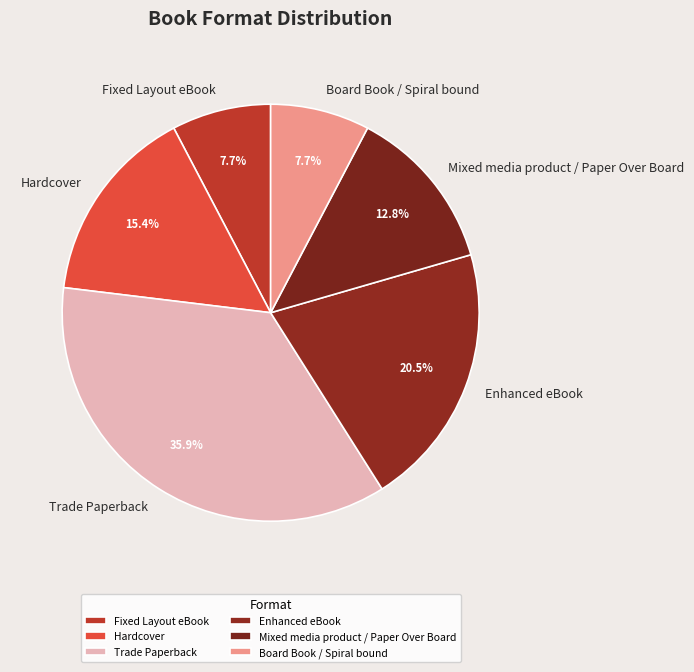

How many segments does this pie chart have?

6